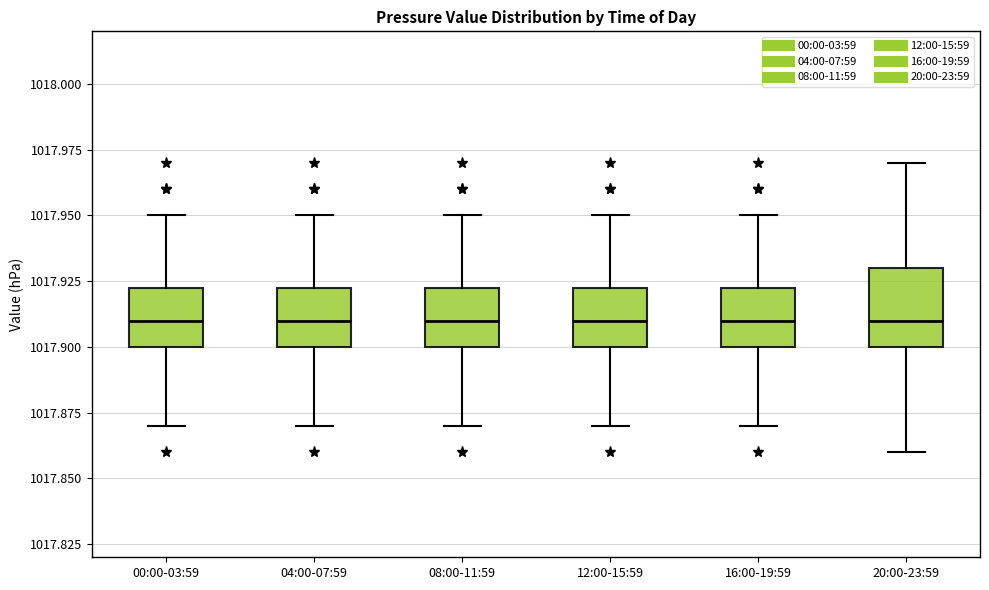

Where is the upper edge of the box for 12:00-15:59 on the y-axis? The values are not printed on the chart, so give them approximately, as read against the axis.

1017.925